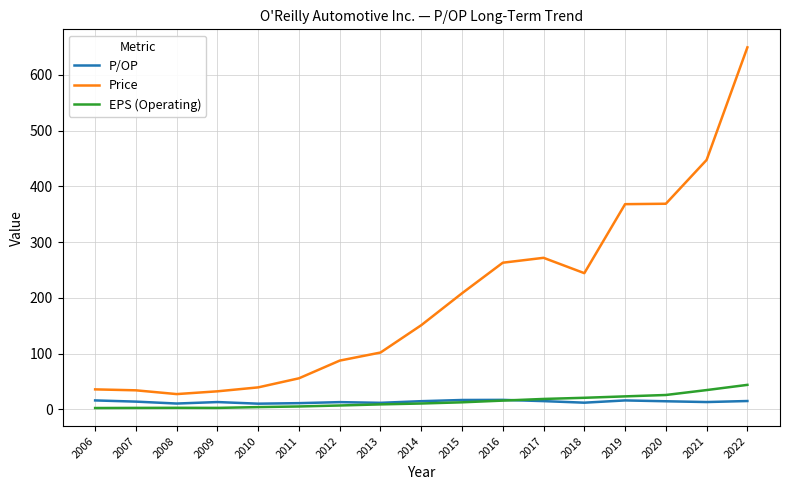

What are all the series names shown in the legend?

P/OP, Price, EPS (Operating)